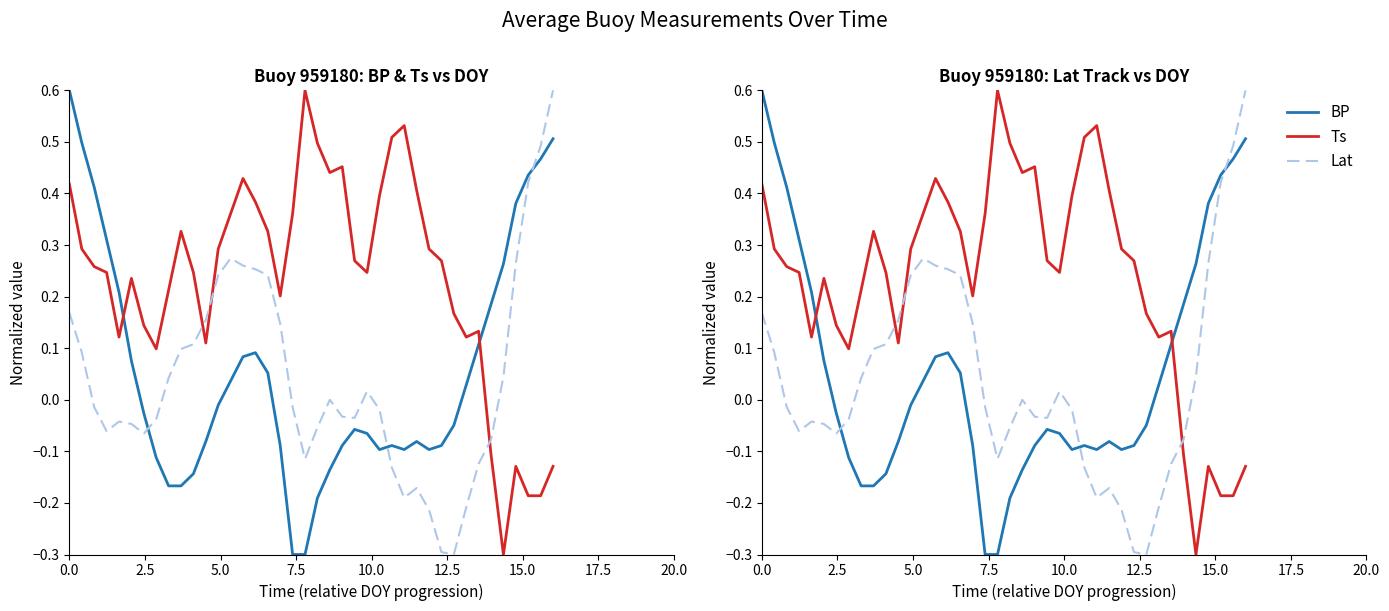

What is the sum of all Lat values?

1.7